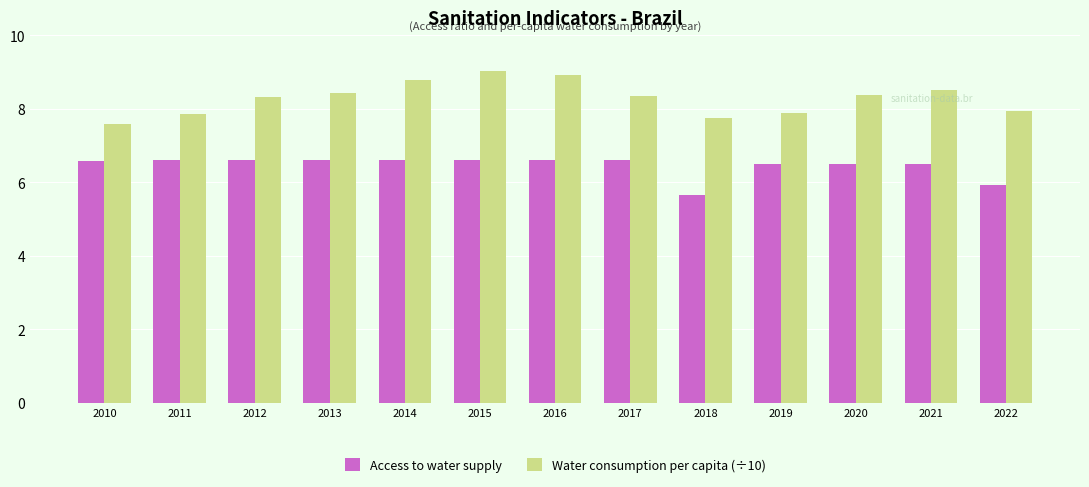

Rank the series by their maximum value, from highest to lowest.

Water consumption per capita (÷10), Access to water supply